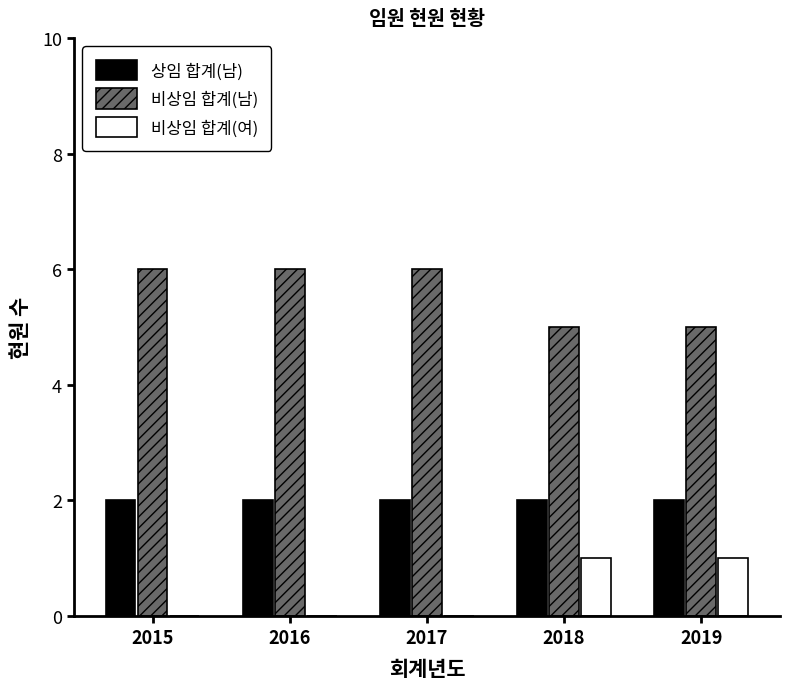

What is the maximum value for 상임 합계(남)?

2